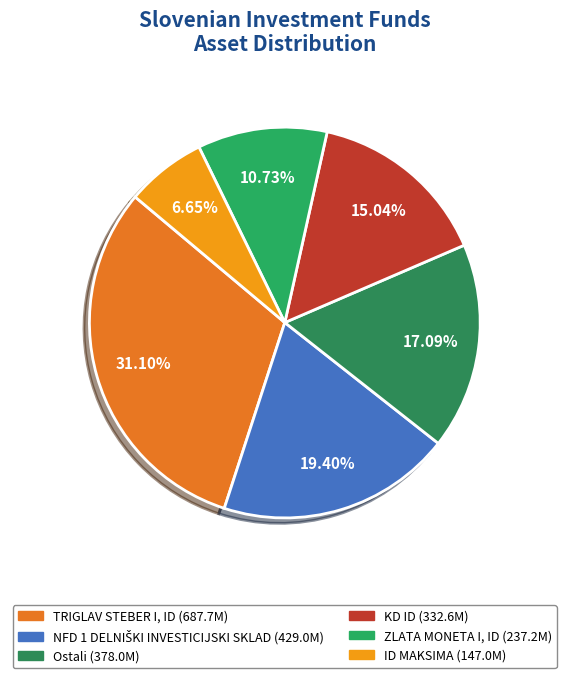

Rank the categories by value from lowest to highest.

ID MAKSIMA, ZLATA MONETA I, ID, KD ID, Ostali, NFD 1 DELNIŠKI INVESTICIJSKI SKLAD, TRIGLAV STEBER I, ID